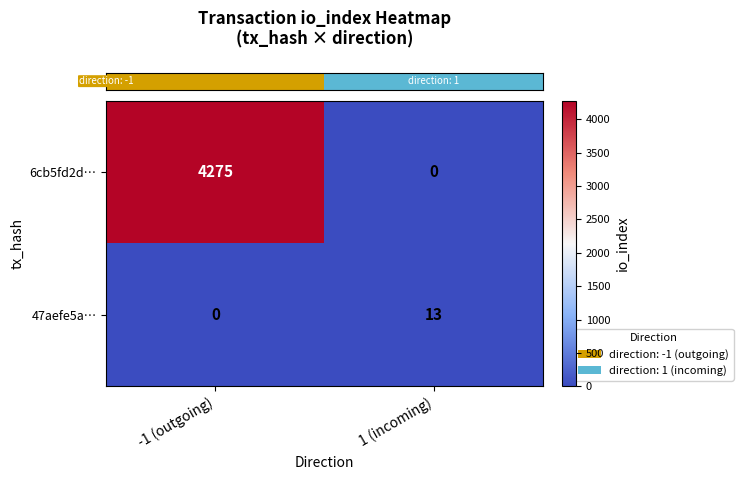

The value of 6cb5fd2d… at -1 (outgoing) is 4275. True or false?

True